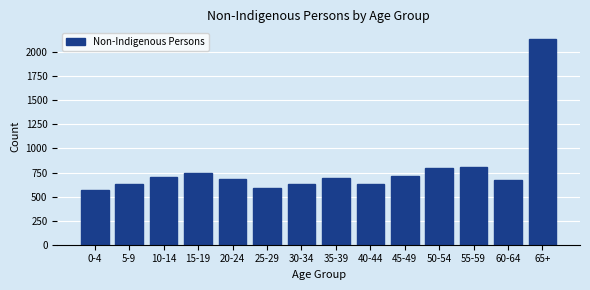

The value at 65+ is 2141. True or false?

True